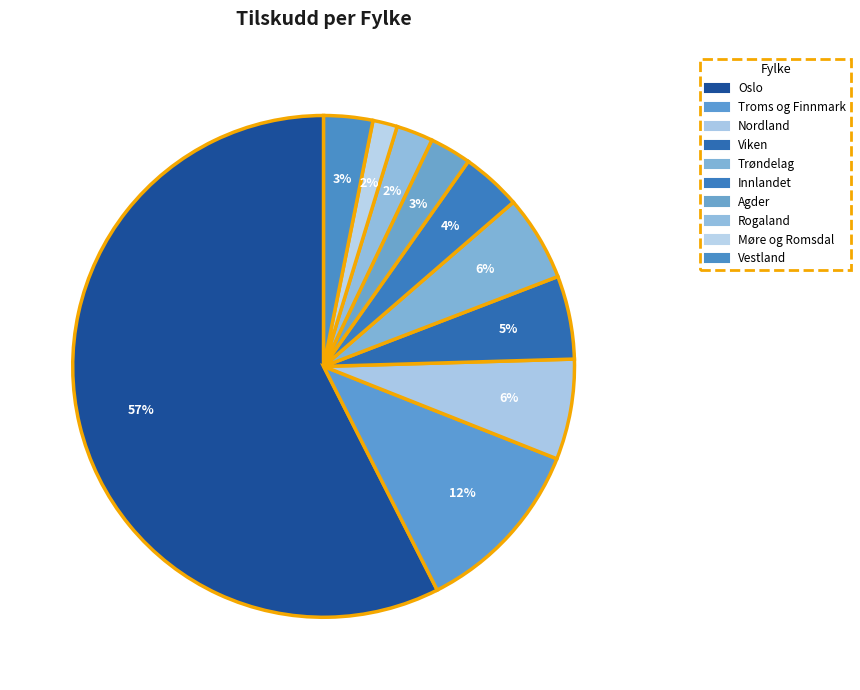

Is there any slice that represents more than half of the pie?

Yes